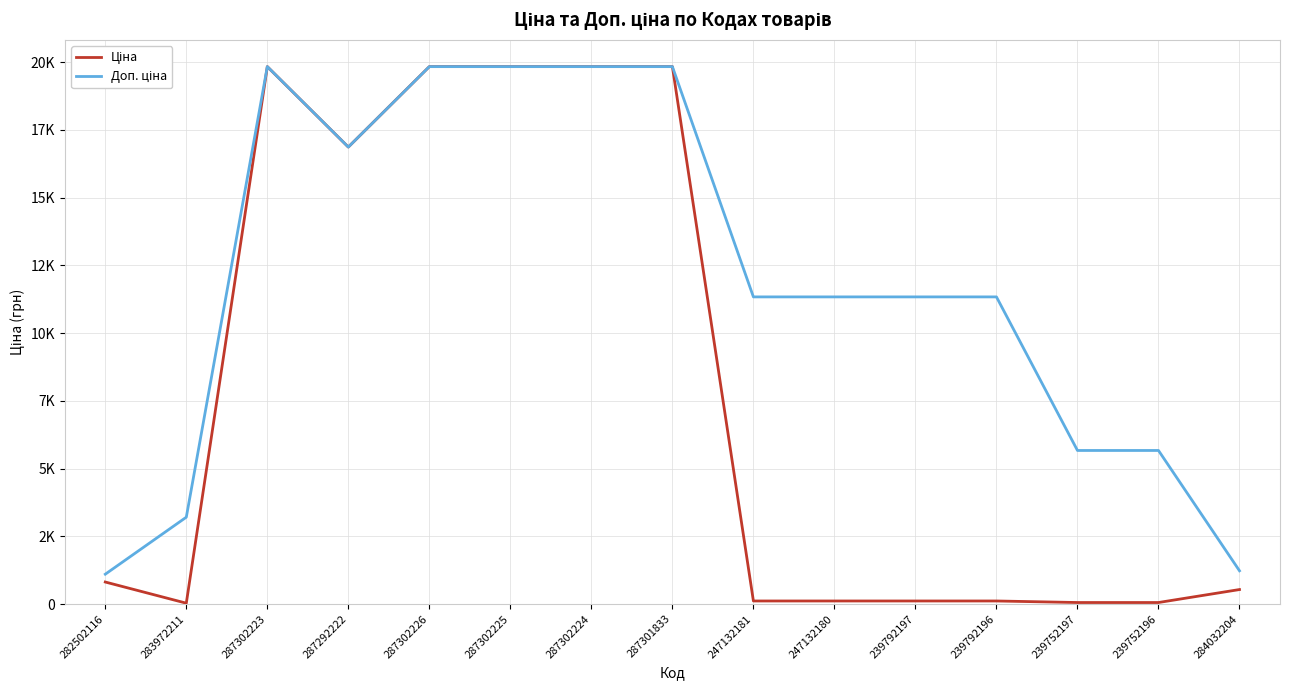

Where is the first local minimum for Доп. ціна?

287292222